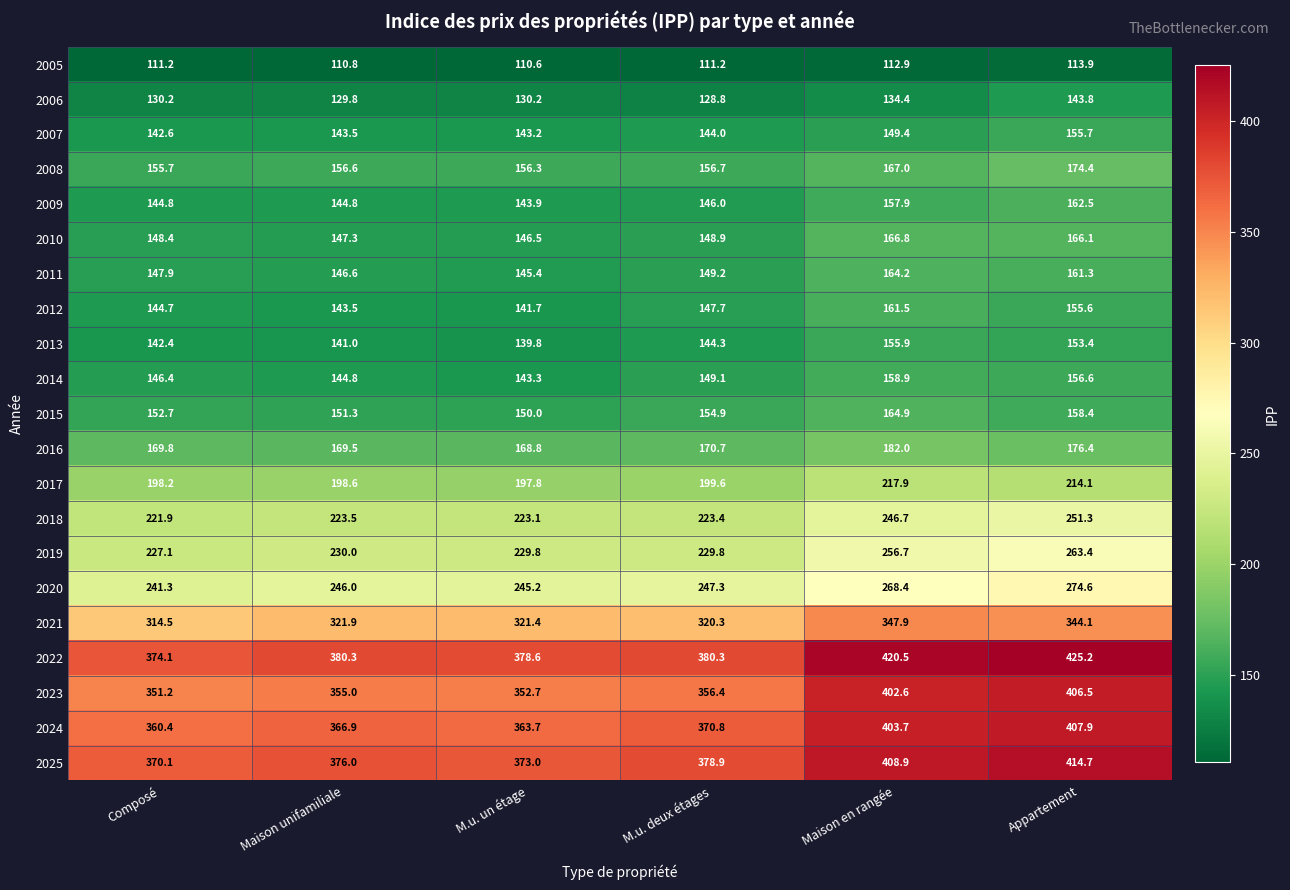

Is it true that 2020 equals 367.4 at Maison en rangée?

False